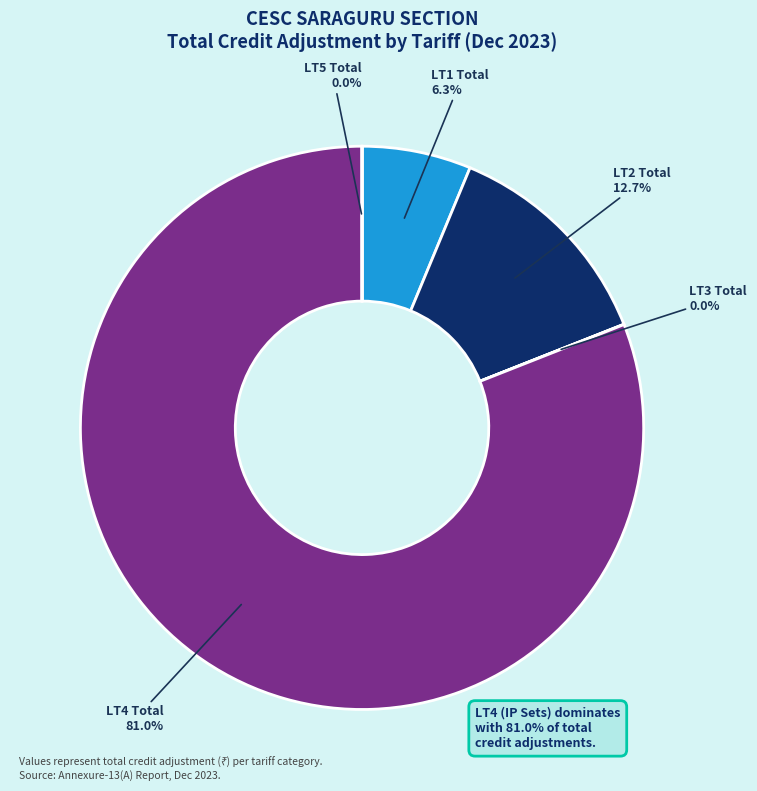

Which slice is the largest?

LT4 Total